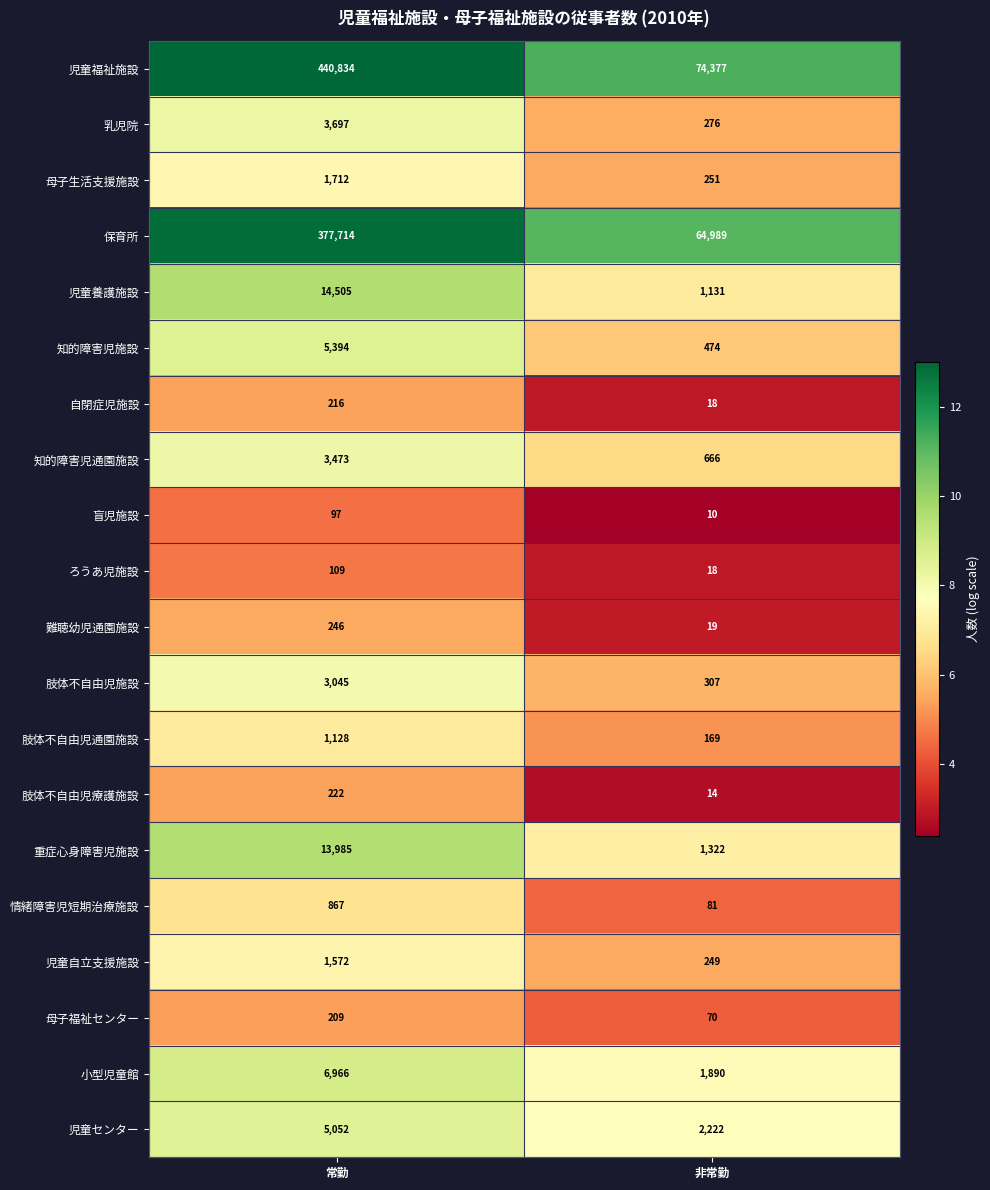

Rank the series by their maximum value, from lowest to highest.

盲児施設, ろうあ児施設, 母子福祉センター, 自閉症児施設, 肢体不自由児療護施設, 難聴幼児通園施設, 情緒障害児短期治療施設, 肢体不自由児通園施設, 児童自立支援施設, 母子生活支援施設, 肢体不自由児施設, 知的障害児通園施設, 乳児院, 児童センター, 知的障害児施設, 小型児童館, 重症心身障害児施設, 児童養護施設, 保育所, 児童福祉施設